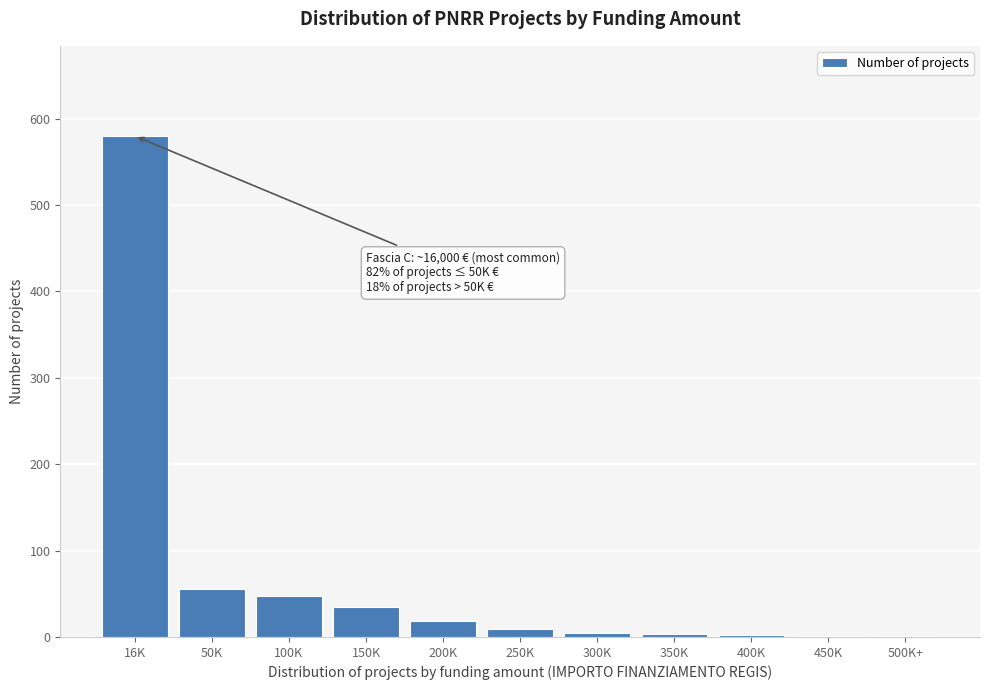

The chart shows a value of 56 at 50K. True or false?

True